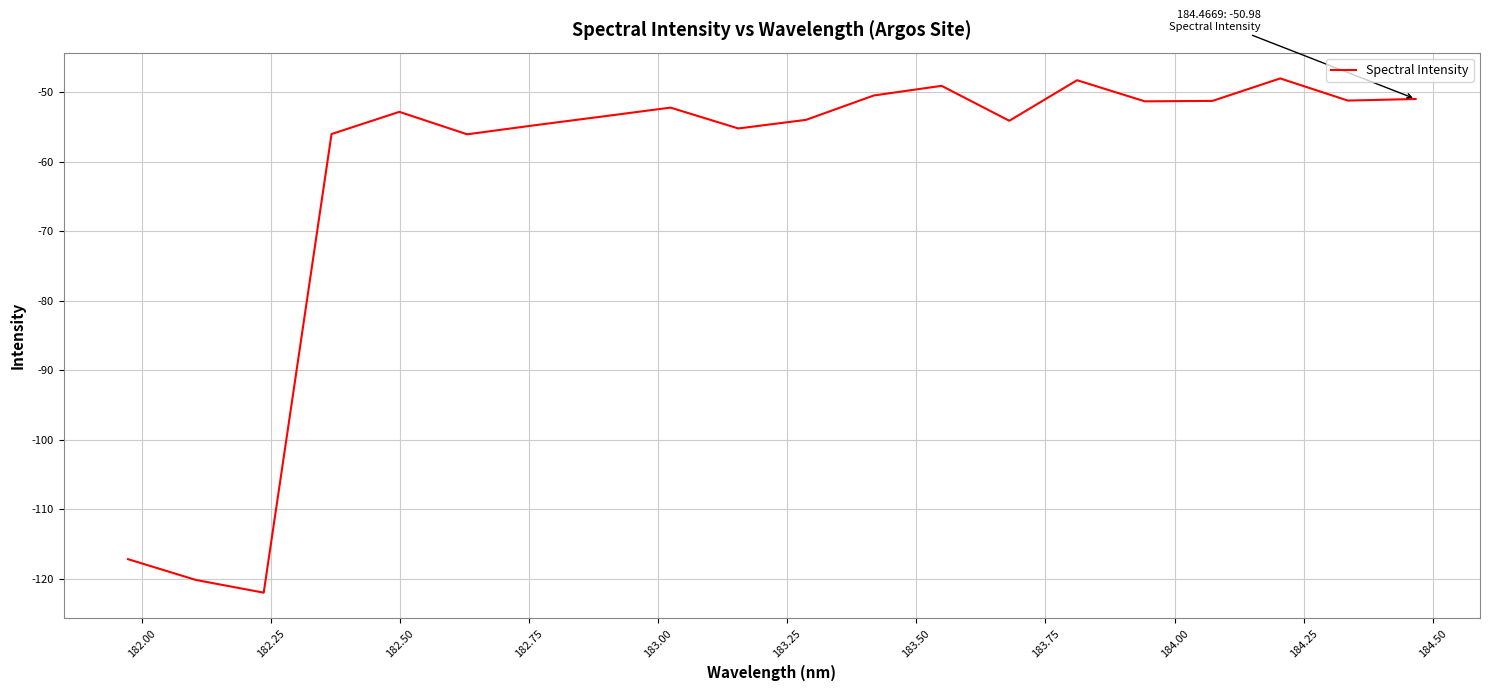

What is the difference between the maximum and minimum values?

74.0